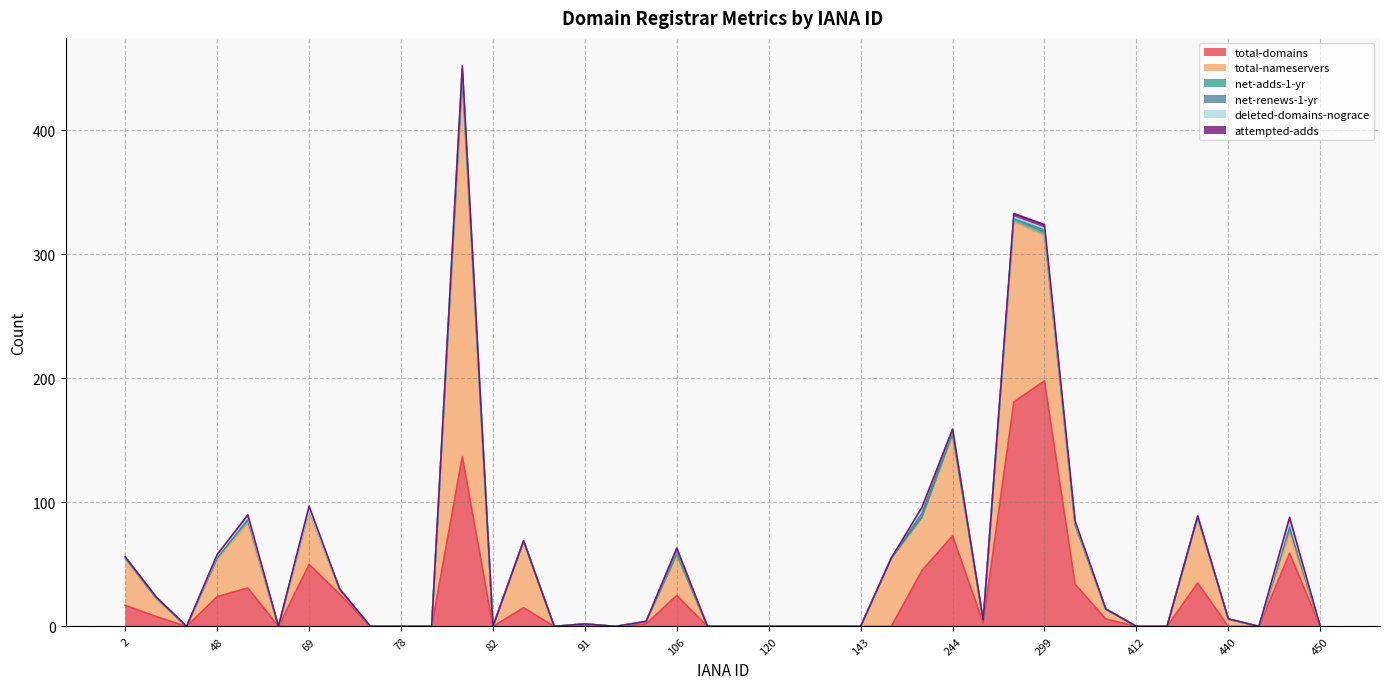

What is the highest value of the total-domains series?

198